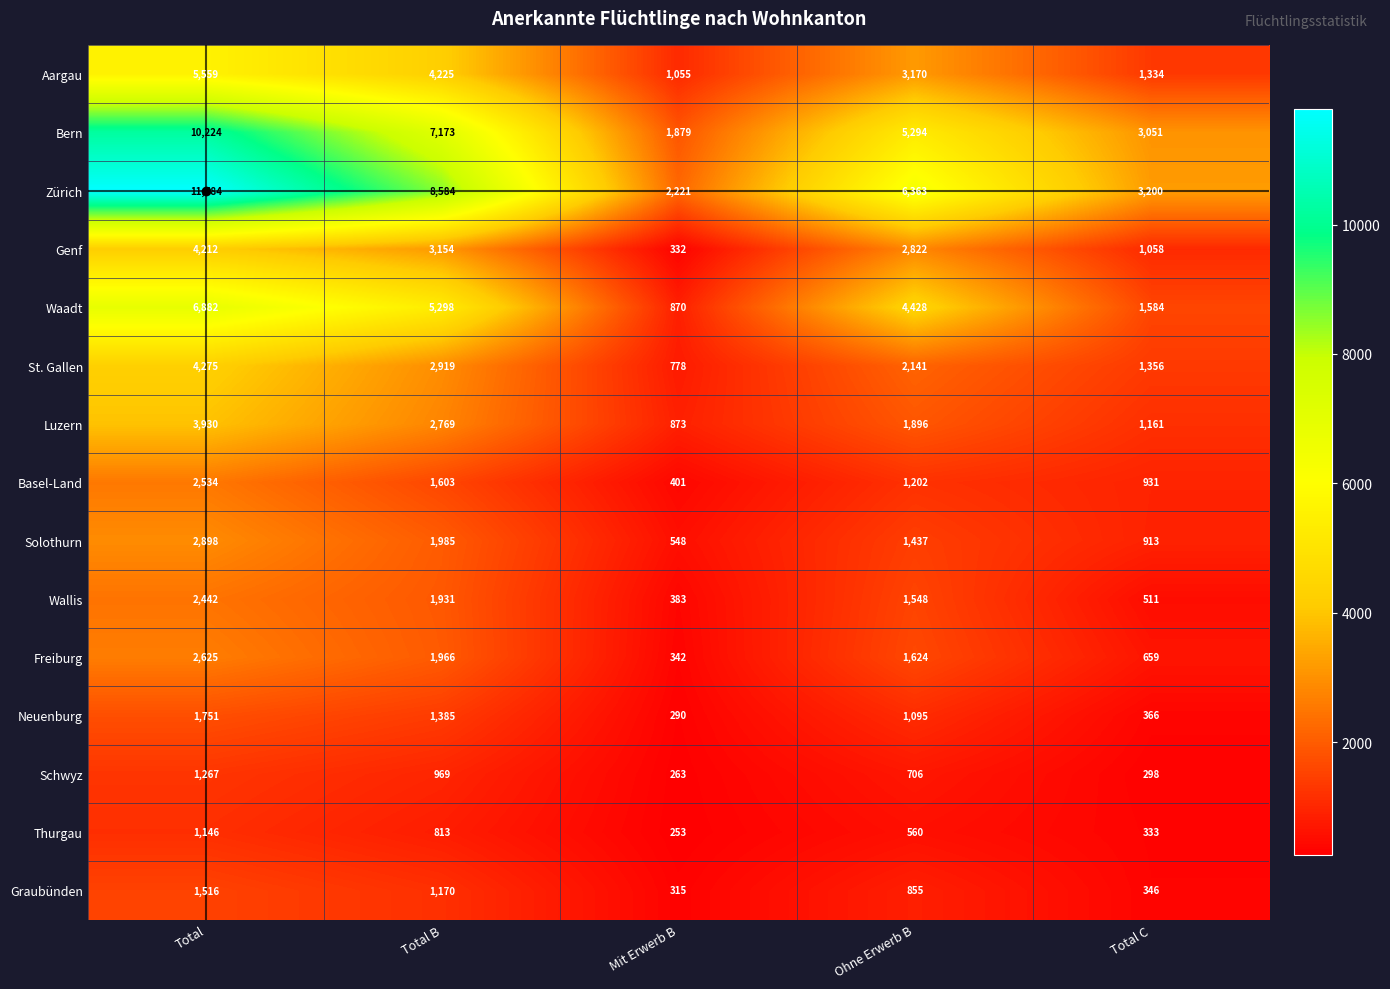

What is the sum of all Neuenburg values?

4887